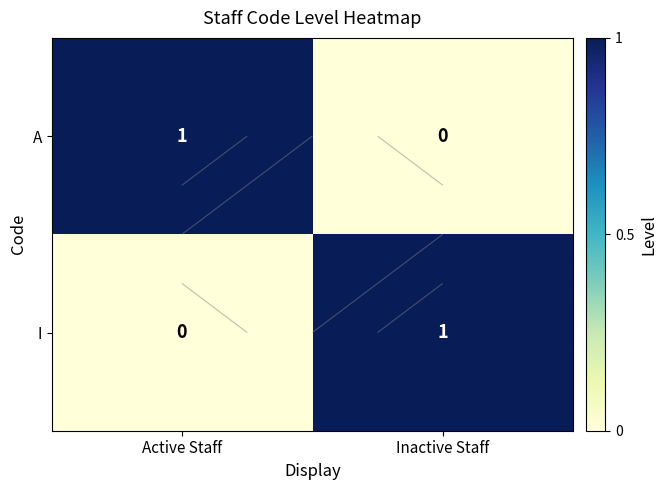

At how many categories does at least one series exceed 0?

2